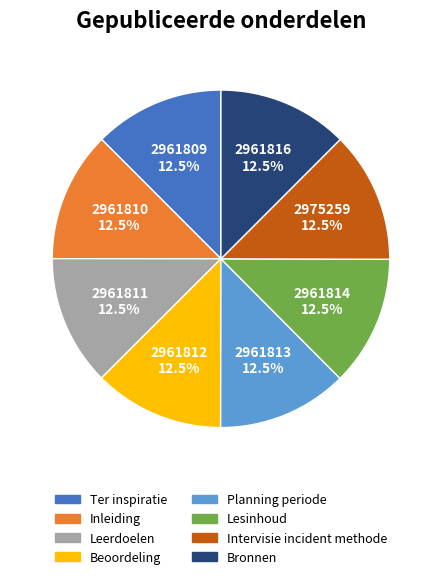

Approximately how many times larger is the value at Intervisie incident methode compared to Inleiding?

1.0